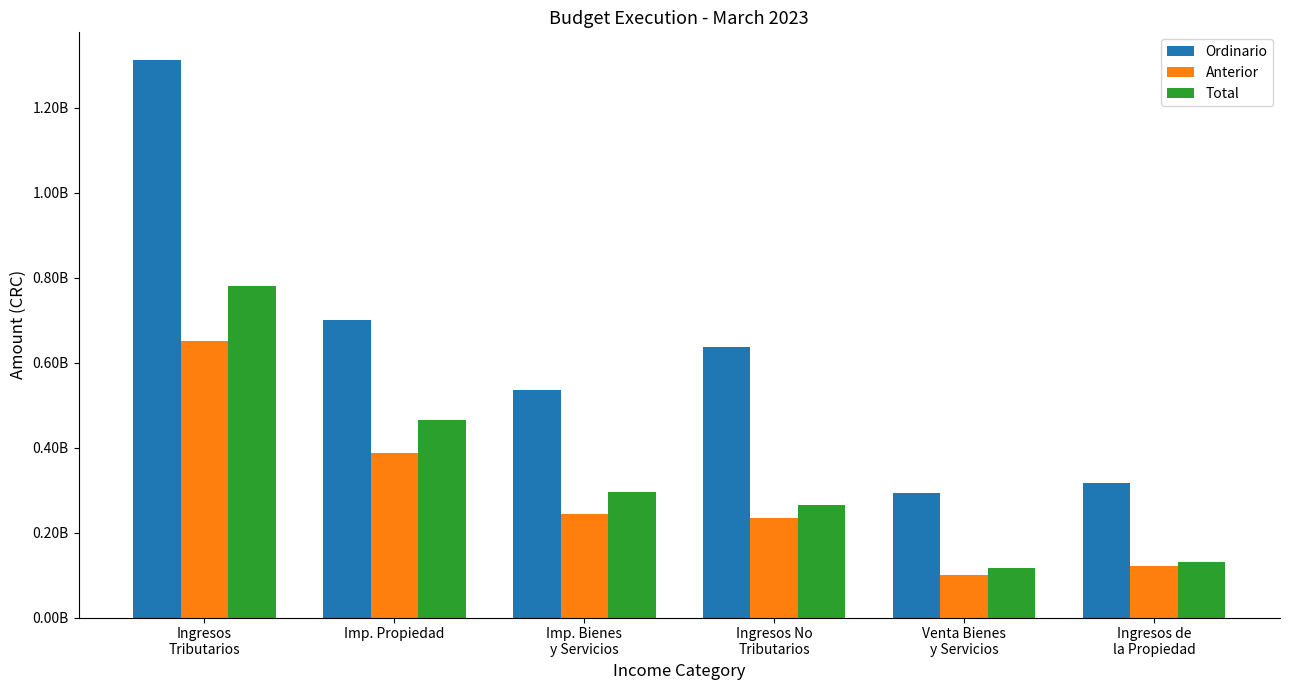

Are the bars grouped side by side (vs. stacked)?

Yes